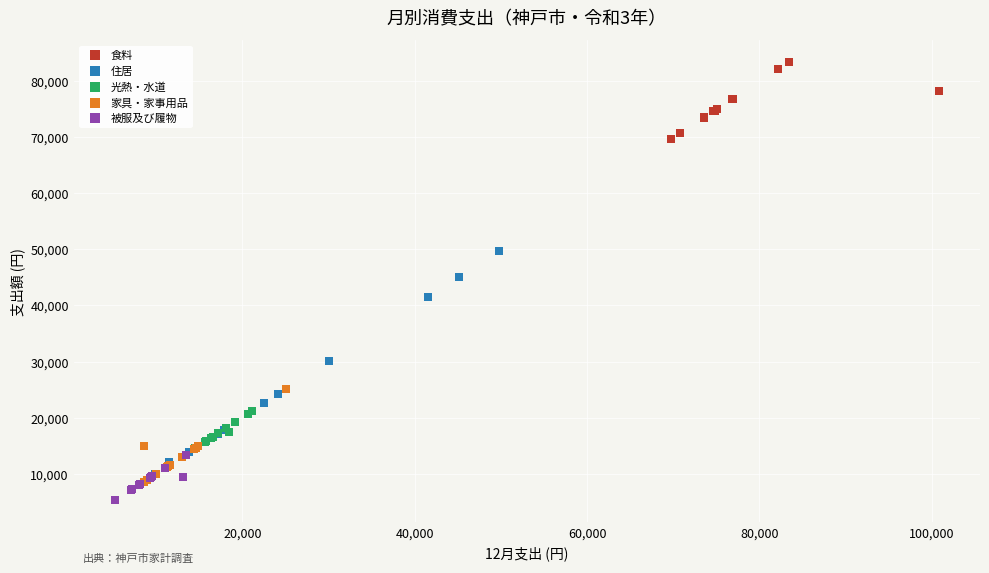

Which series reaches the maximum Y coordinate?

食料